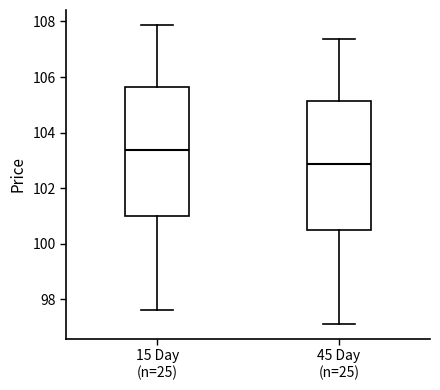

Reading left to right, transcribe this box plot: for each box, give where its median line is, the range the box spans, and where its two whiskers end, as read against the y-axis. The values are not printed on the chart, so give them approximately, as read against the axis.

15 Day (n=25): median 103.4, box 101.0 to 105.6, whiskers 97.6 to 107.8
45 Day (n=25): median 102.8, box 100.6 to 105.2, whiskers 97.2 to 107.4